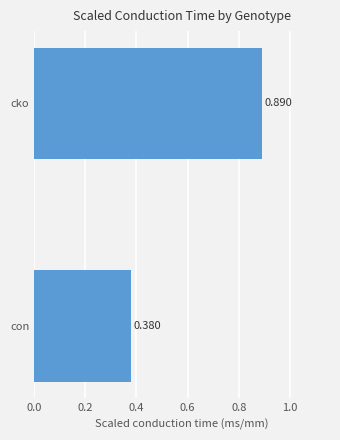

Which label corresponds to the largest value in the chart?

cko